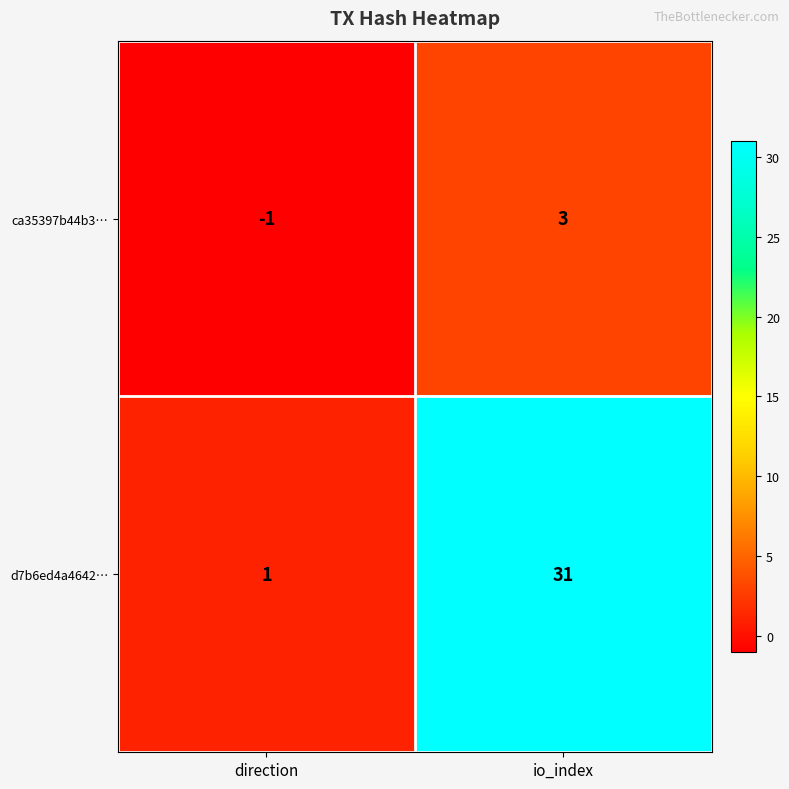

At direction, list the series in order from largest to smallest.

d7b6ed4a4642…, ca35397b44b3…